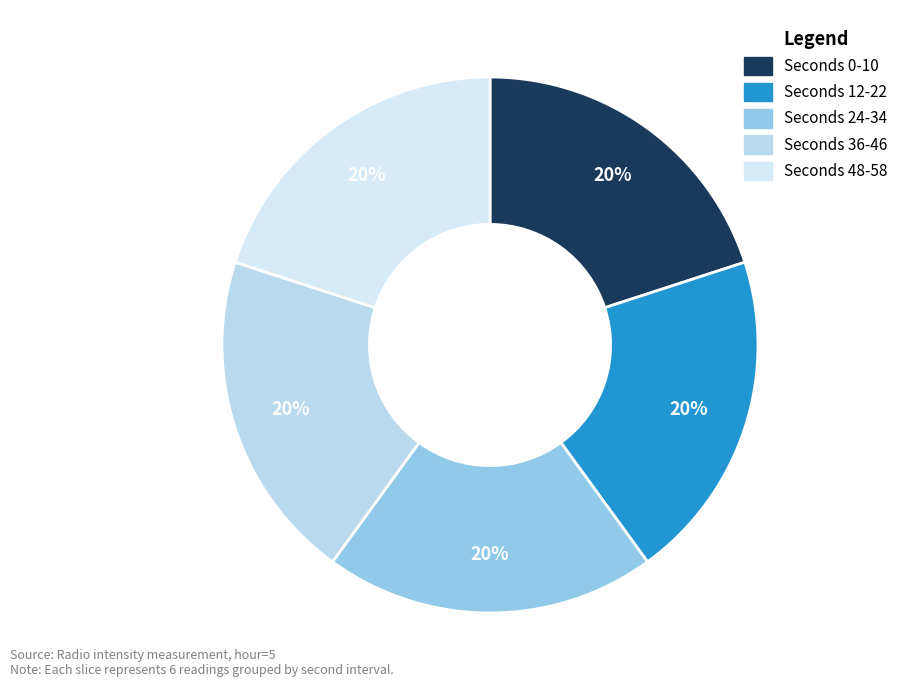

To the nearest percent, what is the average slice percentage?

20%